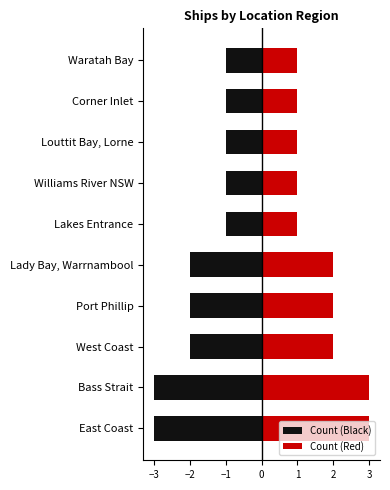

What position from the right is Williams River NSW?

4